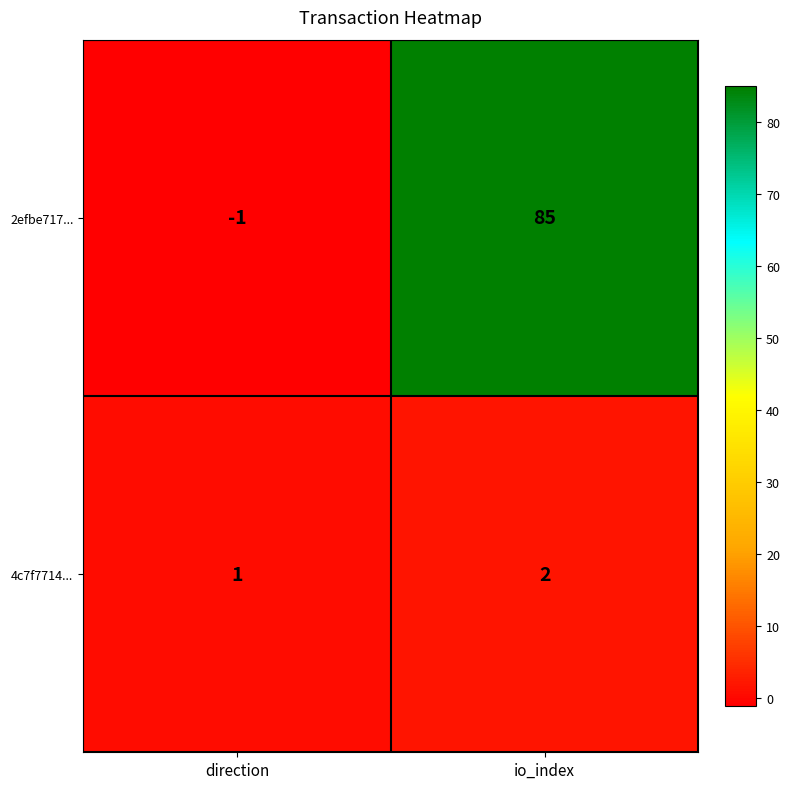

Which series has the largest total across all categories?

2efbe717...